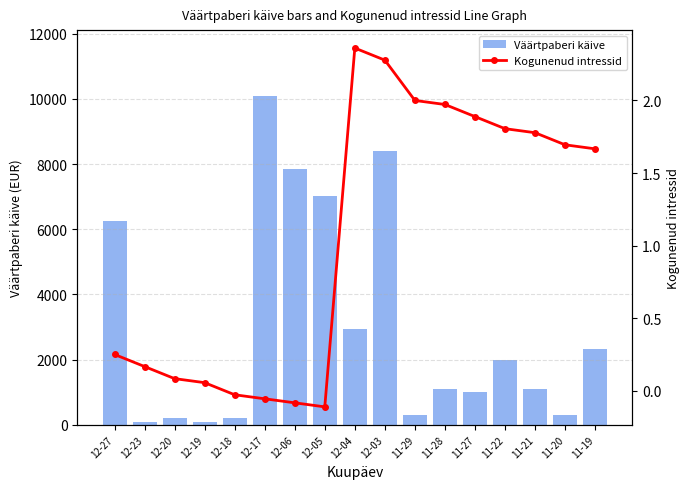

Is it true that Väärtpaberi käive equals 2316.1 at 11-19?

True